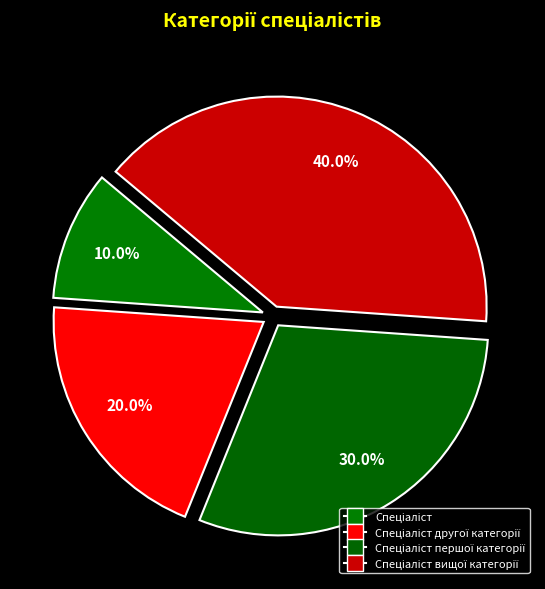

Count the number of slices in the pie.

4